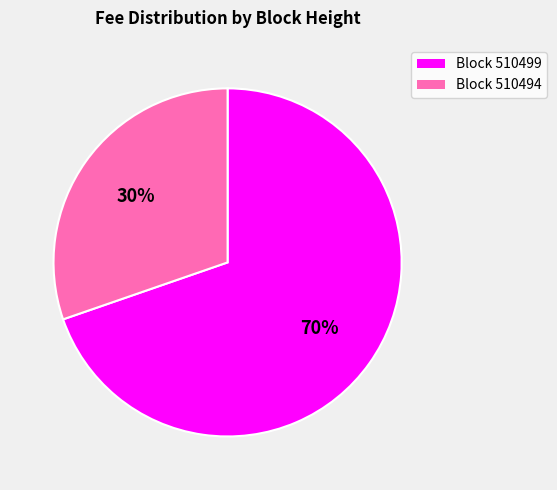

Is there any slice that represents more than half of the pie?

Yes